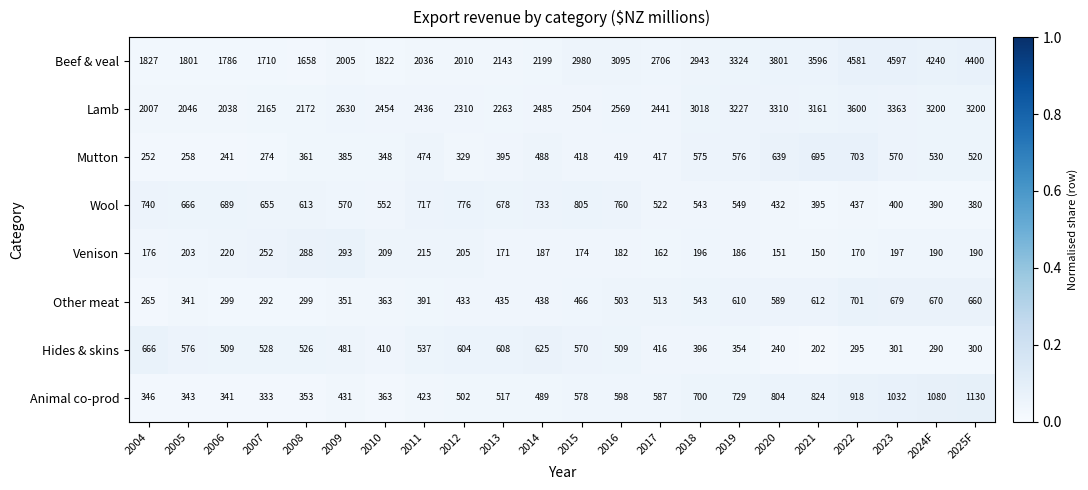

Which series changed the most between 2016 and 2022?

Beef & veal